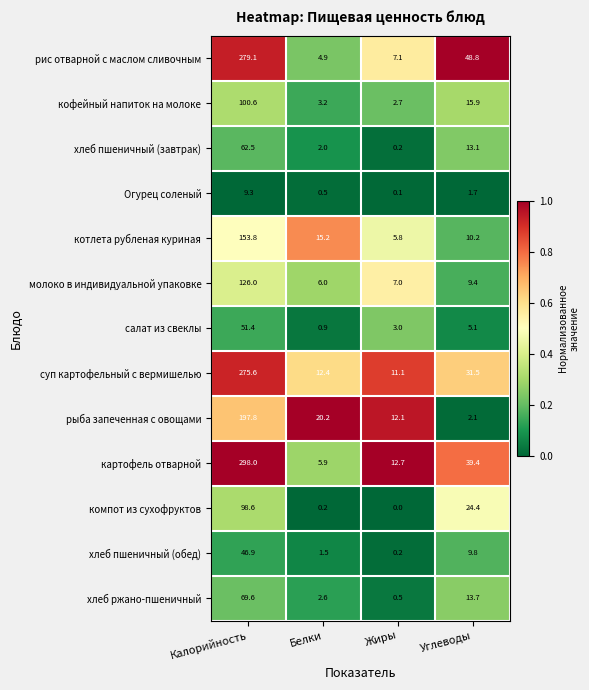

At which category does the chart reach its minimum across all series?

Жиры